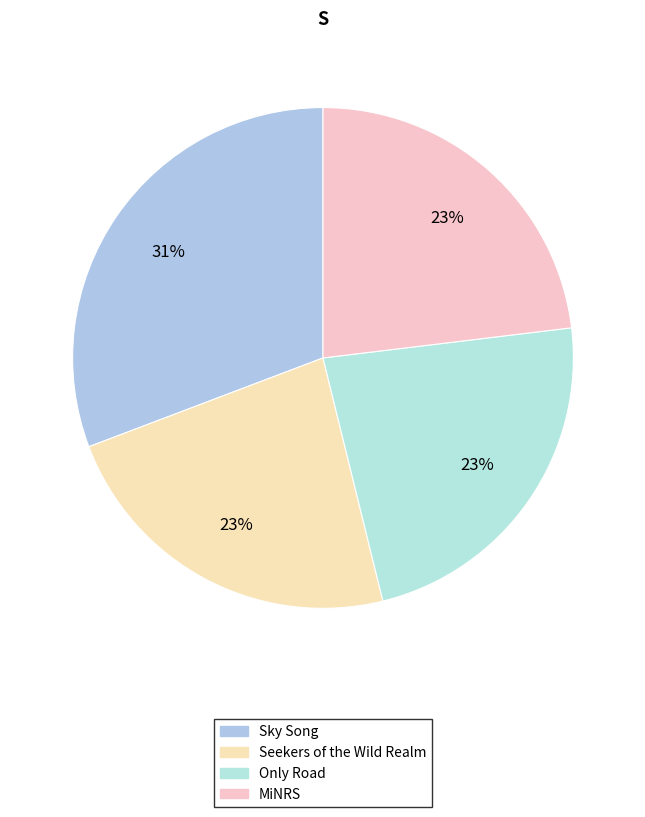

What is the smallest slice in the pie chart?

Seekers of the Wild Realm